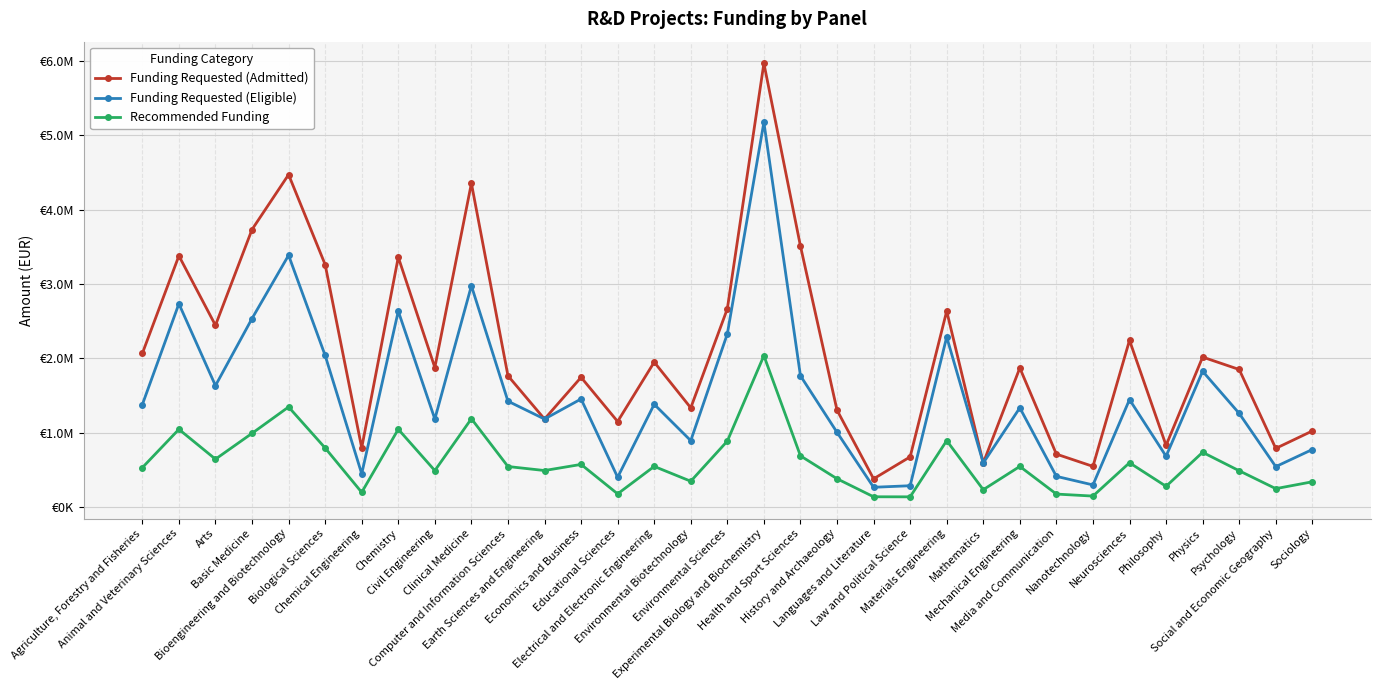

What are all the series names shown in the legend?

Funding Requested (Admitted), Funding Requested (Eligible), Recommended Funding